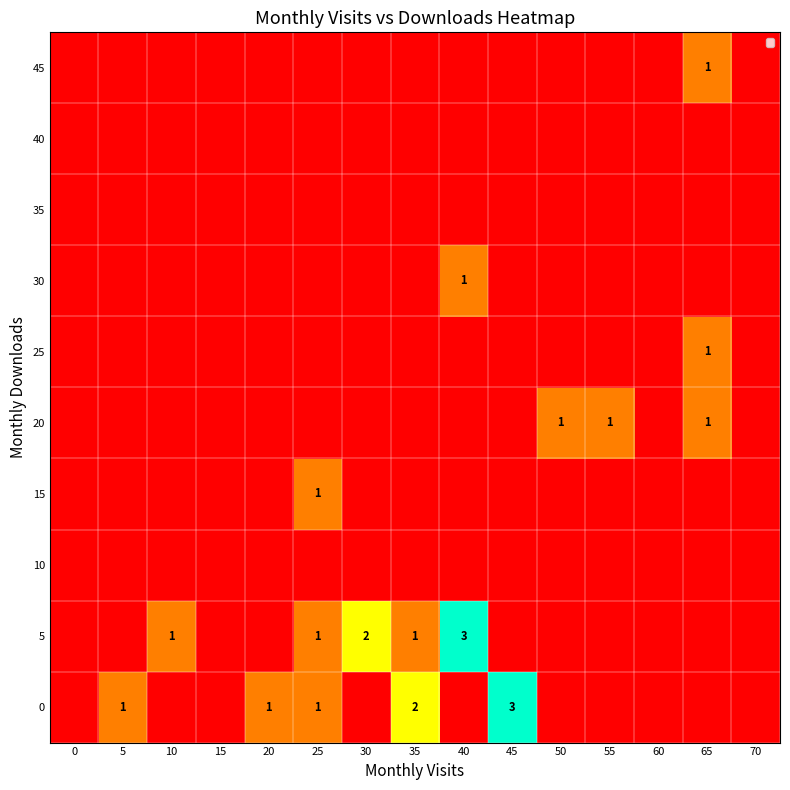

True or false: 5 has a value of 5 at 40.

False